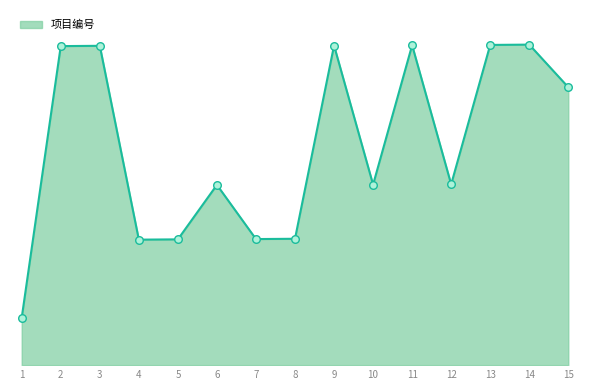

What is the change in value from 1 to 6?

+449